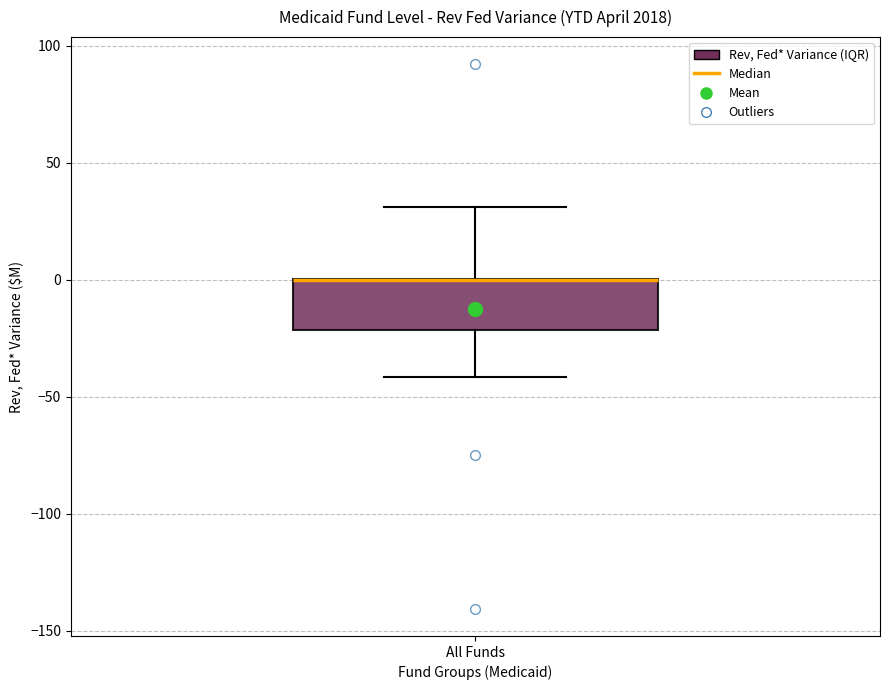

Where does the upper whisker of the box for All Funds end on the y-axis? The values are not printed on the chart, so give them approximately, as read against the axis.

30